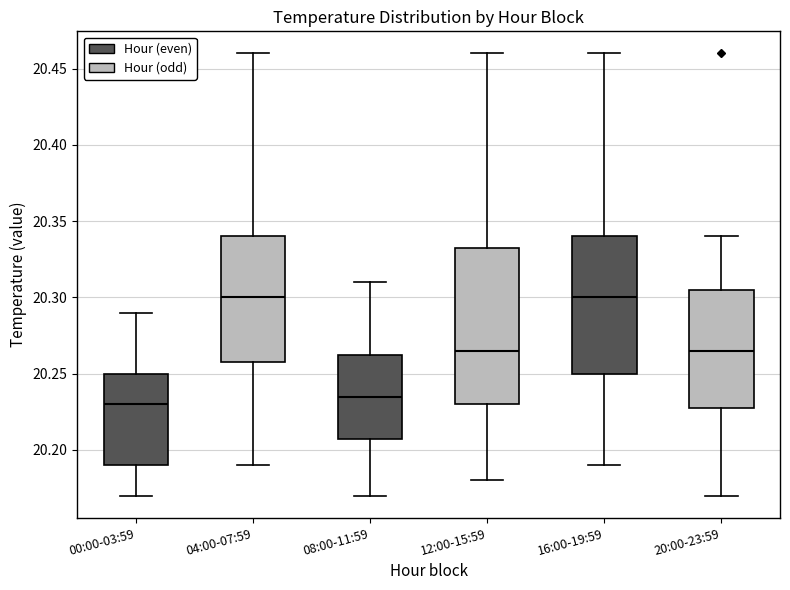

Where does the median line of the box for 20:00-23:59 sit on the y-axis? The values are not printed on the chart, so give them approximately, as read against the axis.

20.265